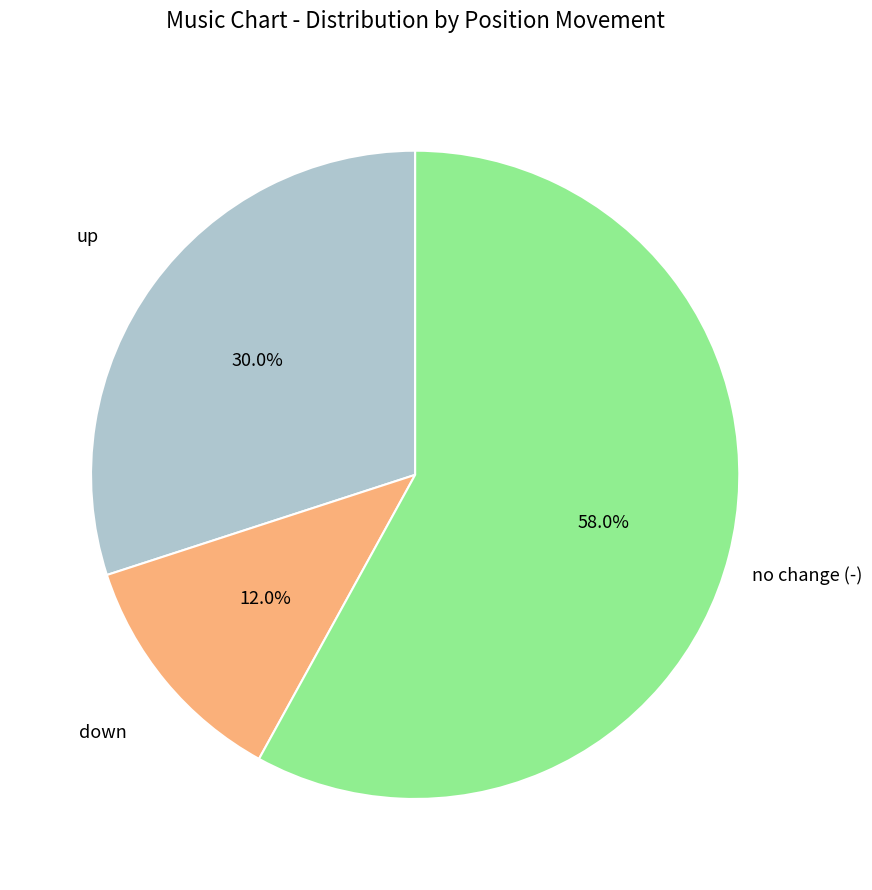

Count the number of slices in the pie.

3